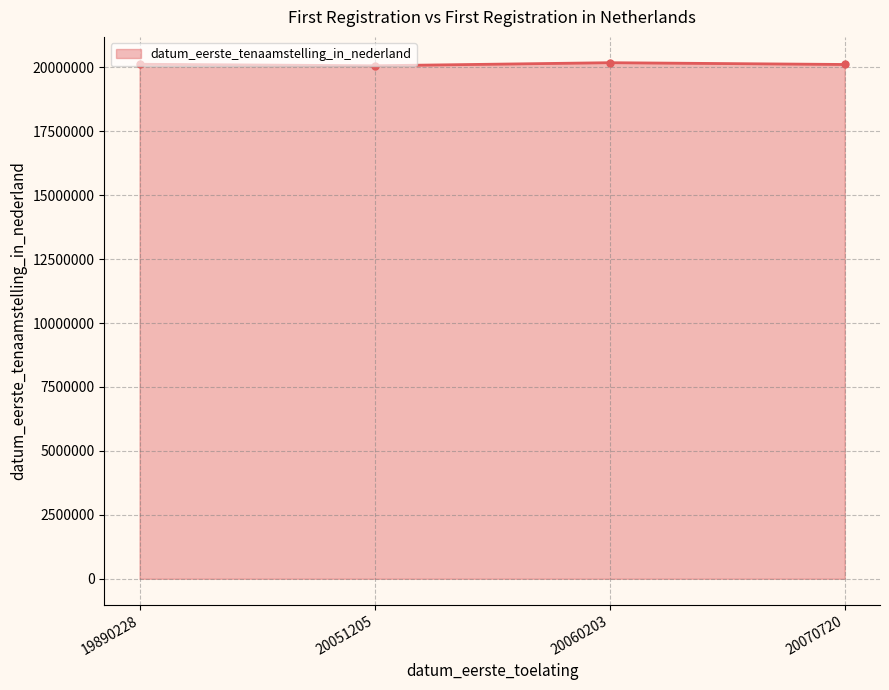

What is the difference between the second highest and minimum values?

59121